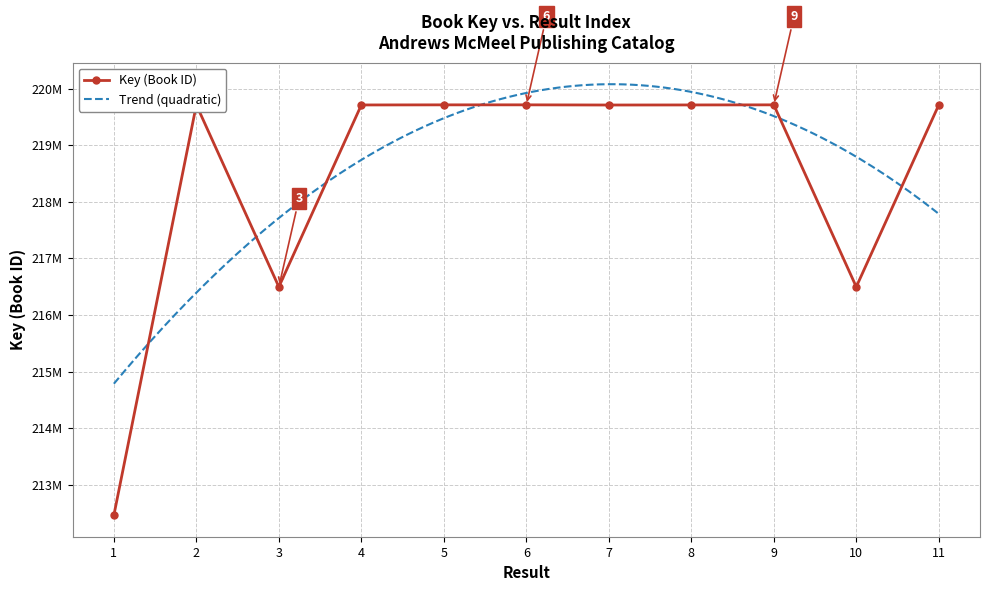

Approximately how many times larger is the value at 5 compared to 1?

1.0